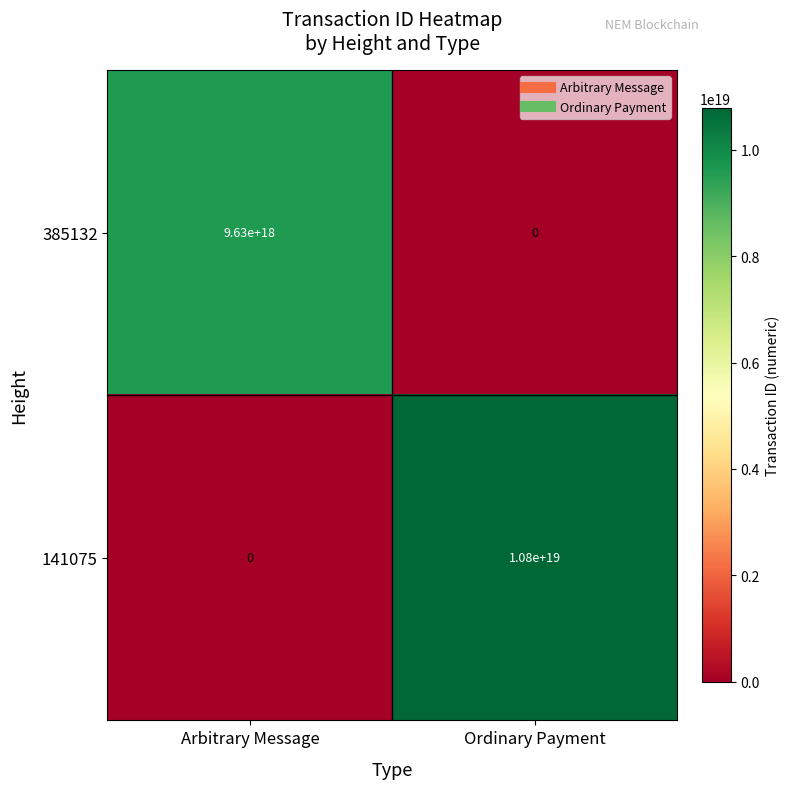

Which series has the largest total across all categories?

141075